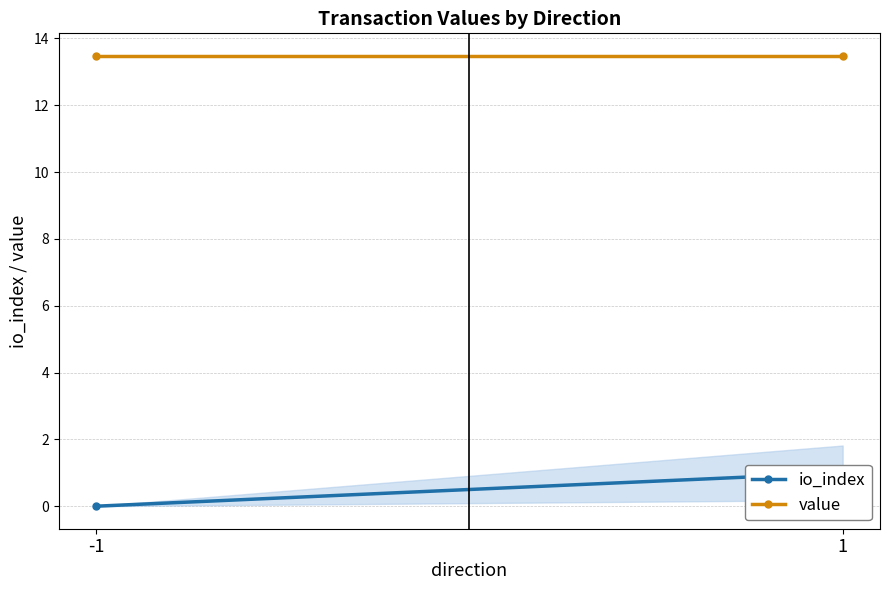

How many lines are shown in the chart?

2